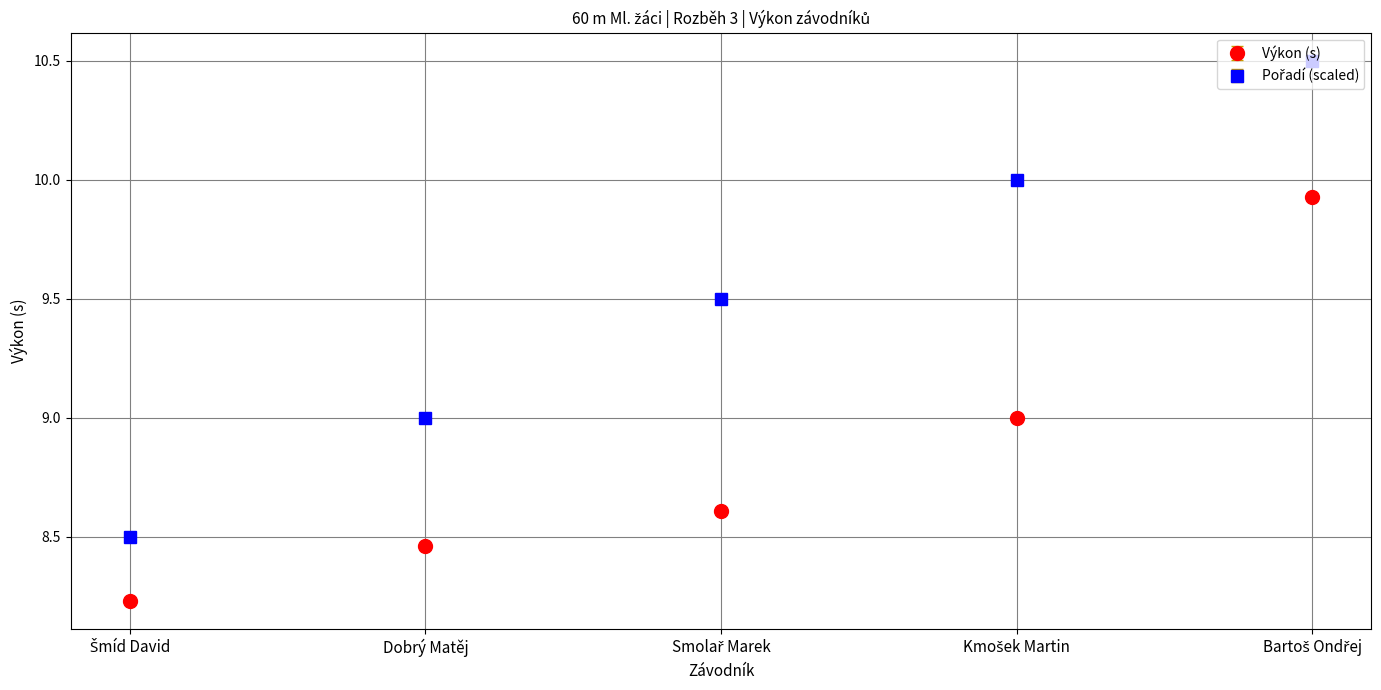

True or false: Výkon (s) has more than 2 interior local peaks.

False